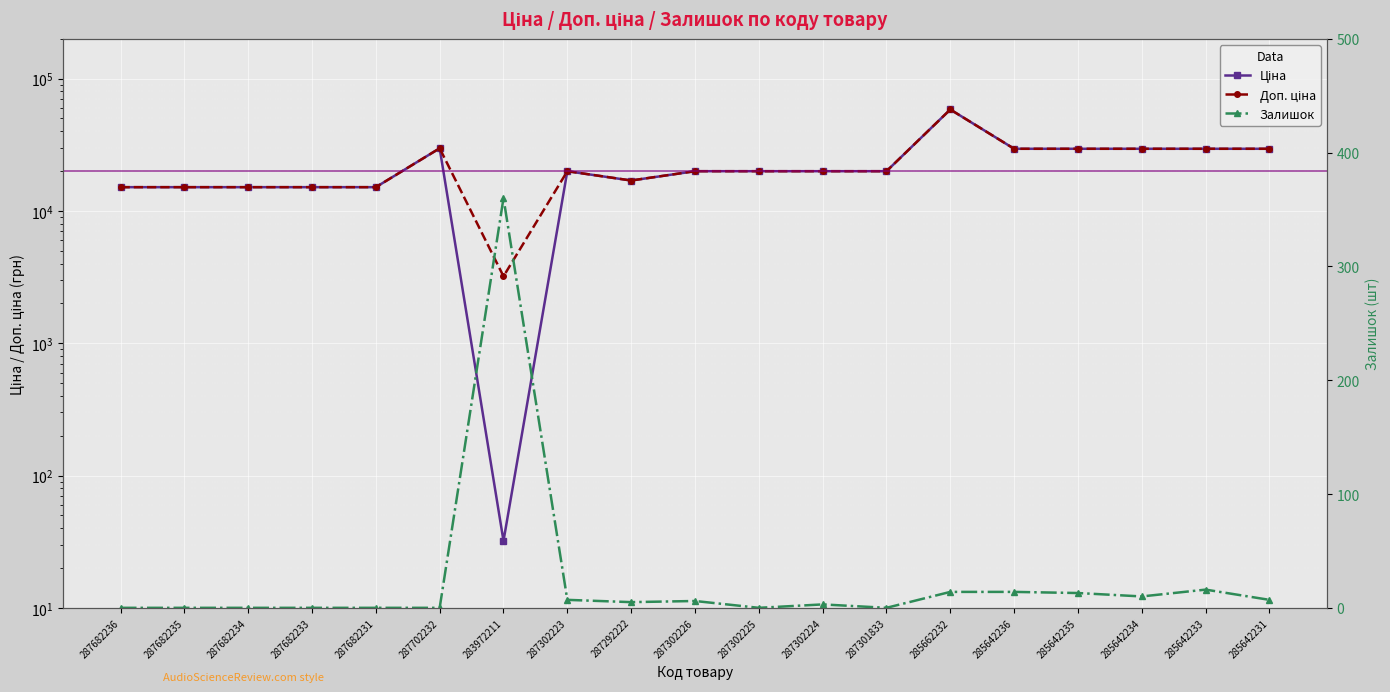

Rank the categories by Ціна value from highest to lowest.

285662232, 287702232, 285642236, 285642235, 285642234, 285642233, 285642231, 287302223, 287302226, 287302225, 287302224, 287301833, 287292222, 287682236, 287682235, 287682234, 287682233, 287682231, 283972211